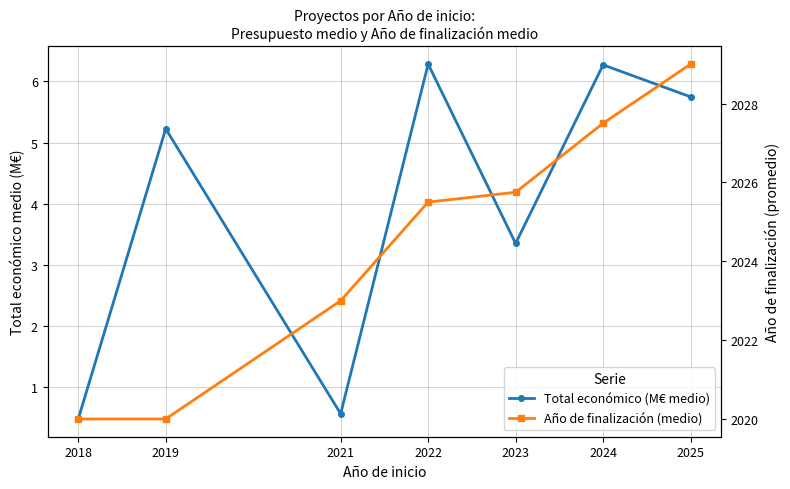

Does the chart have visible grid lines?

Yes